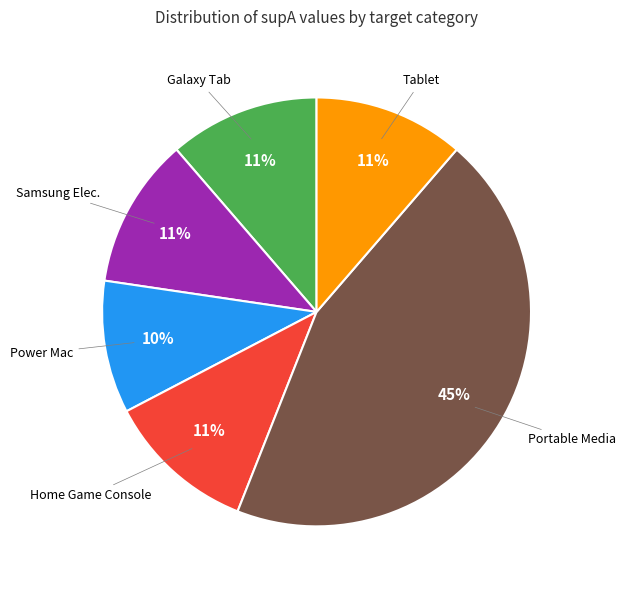

Is there any slice that represents more than half of the pie?

No